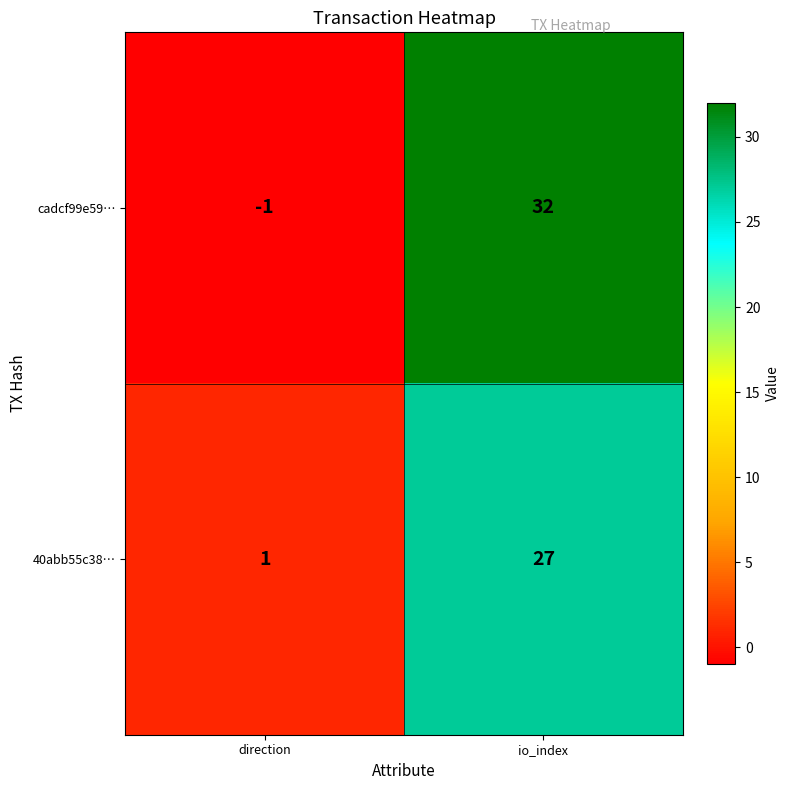

Rank the series at io_index from lowest to highest value.

40abb55c38…, cadcf99e59…